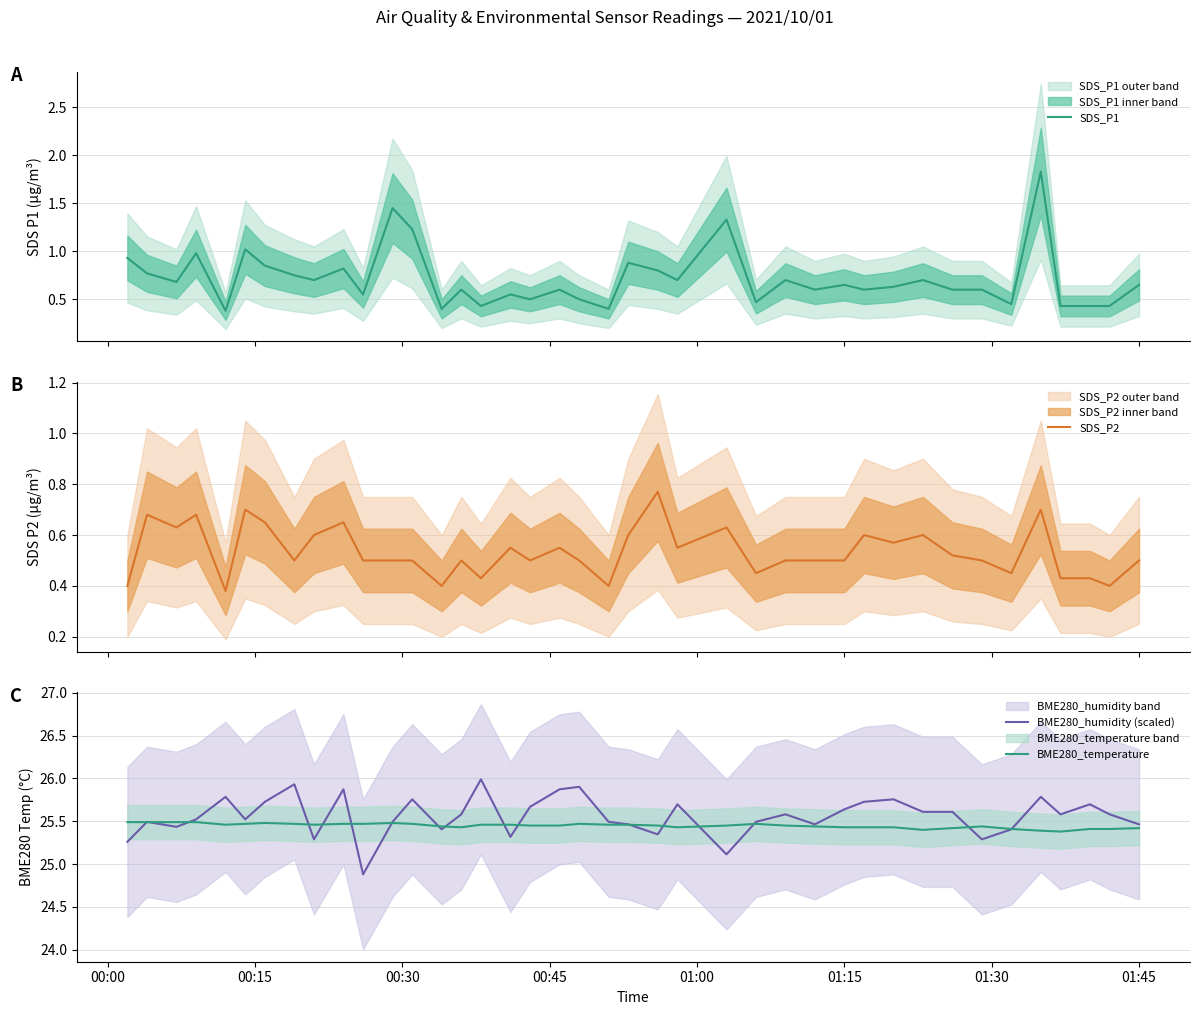

List the series in order of their peak value, lowest first.

SDS_P2, SDS_P1, BME280_temperature, BME280_humidity (scaled)